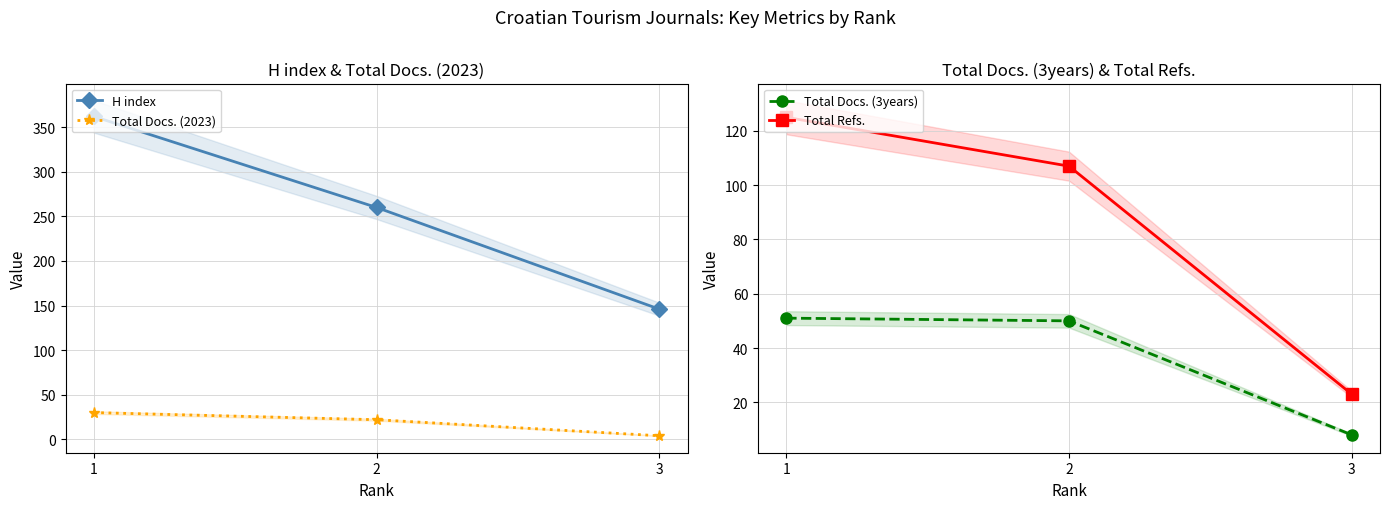

How many data points in Total Docs. (3years) are above 50?

1